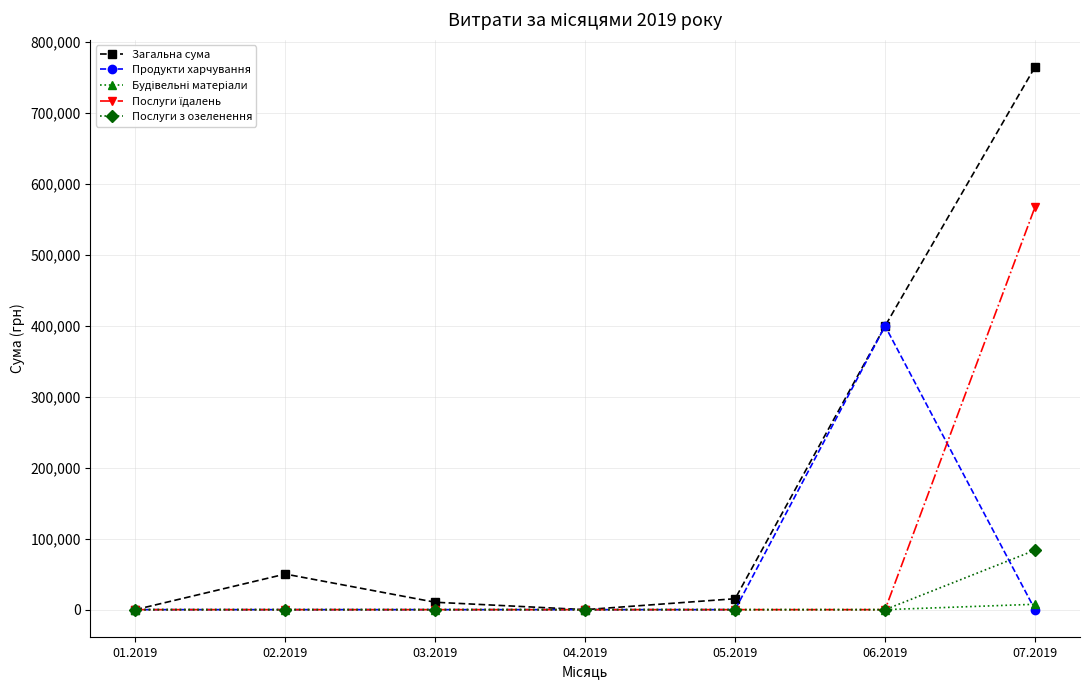

Which series has the widest spread of values?

Загальна сума